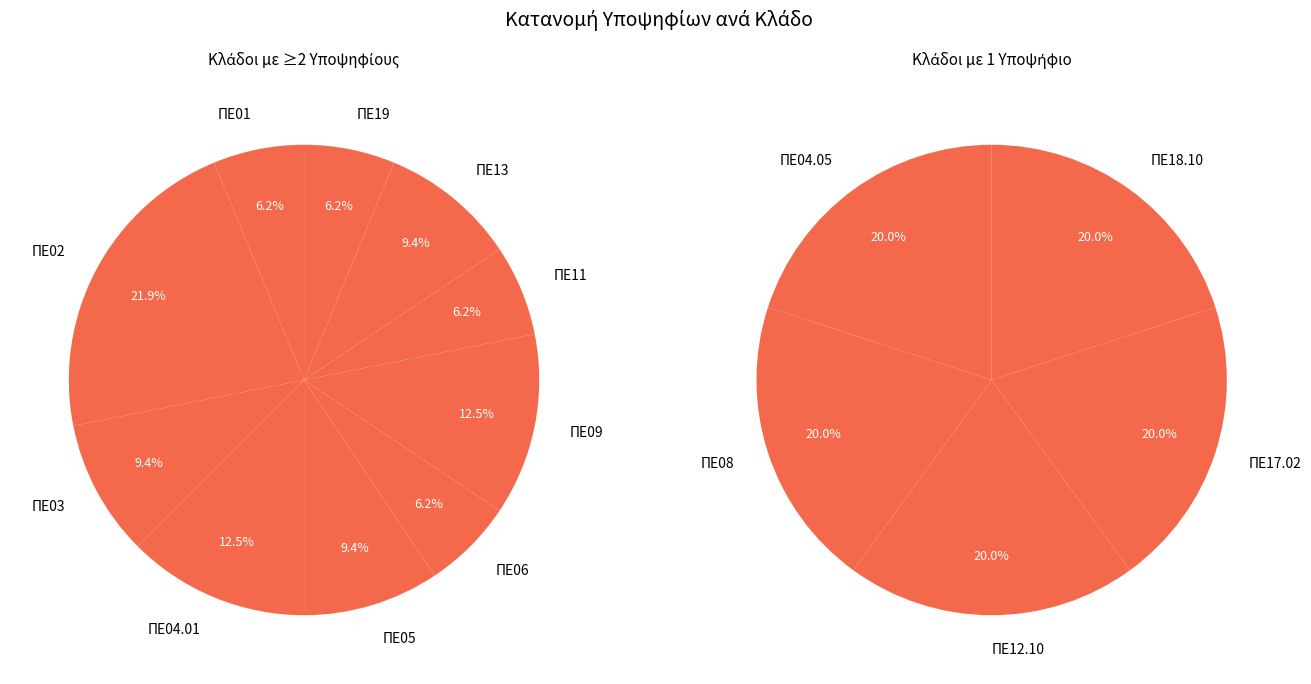

What is the largest slice in the pie chart?

ΠΕ02